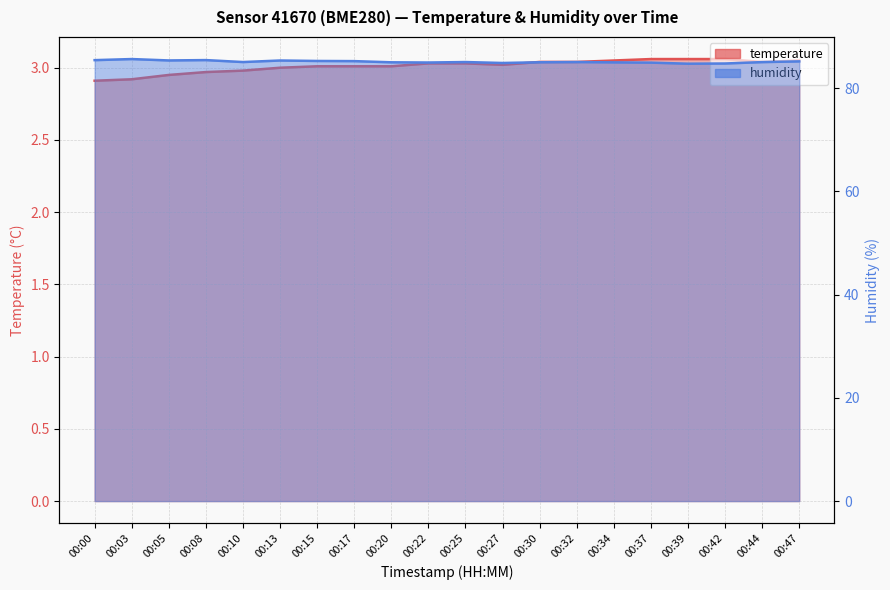

Reading left to right, list all the values displayed in this chart.

temperature: 00:00=2.9	00:03=2.9	00:05=3.0	00:08=3.0	00:10=3.0	00:13=3.0	00:15=3.0	00:17=3.0	00:20=3.0	00:22=3.0	00:25=3.0	00:27=3.0	00:30=3.0	00:32=3.0	00:34=3.0	00:37=3.1	00:39=3.1	00:42=3.1	00:44=3.0	00:47=3.0
humidity: 00:00=85.5	00:03=85.7	00:05=85.4	00:08=85.5	00:10=85.1	00:13=85.4	00:15=85.3	00:17=85.3	00:20=85.0	00:22=85.0	00:25=85.1	00:27=84.9	00:30=85.0	00:32=85.1	00:34=85.0	00:37=85.0	00:39=84.8	00:42=84.8	00:44=85.1	00:47=85.2